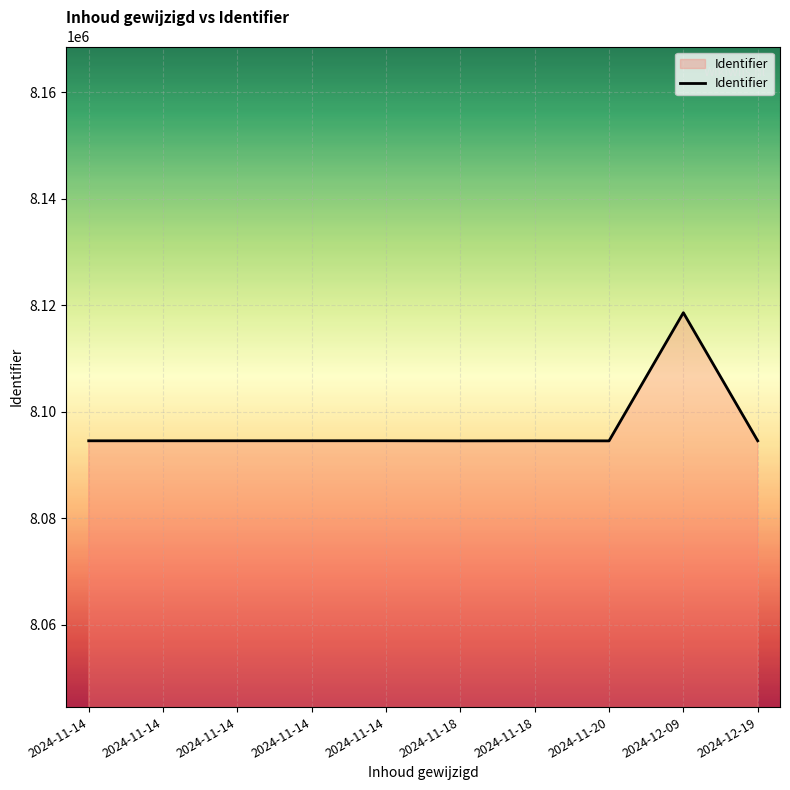

What is the label of the 9th point from the right?

2024-11-14